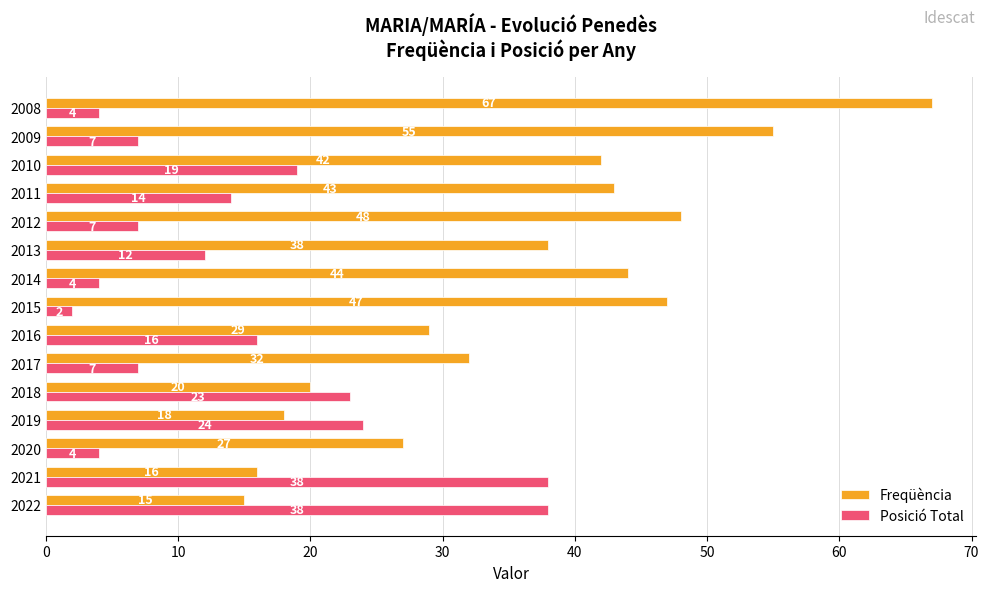

How many series are shown in this chart?

2